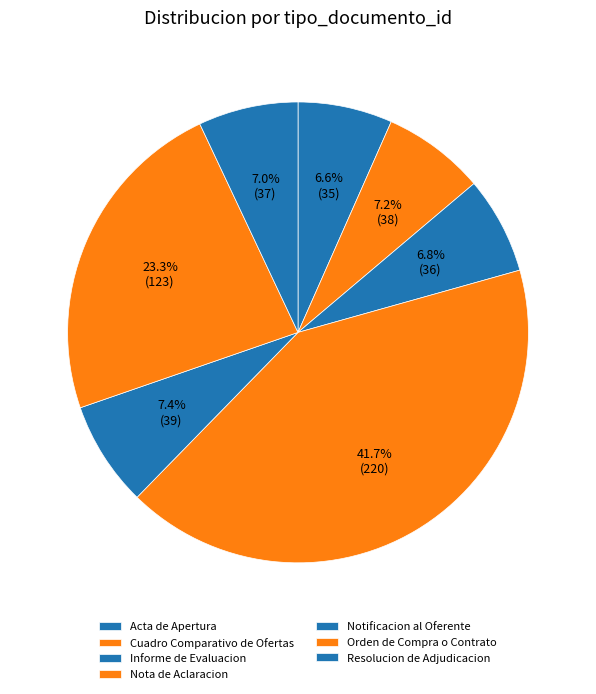

What is the largest slice in the pie chart?

Nota de Aclaracion